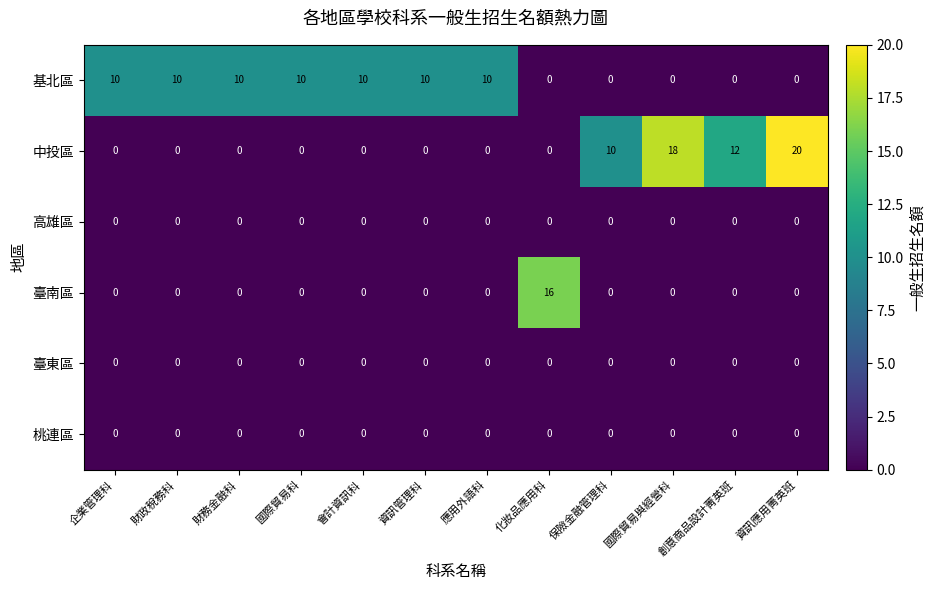

The 臺東區 series shows 0 at 企業管理科. True or false?

True